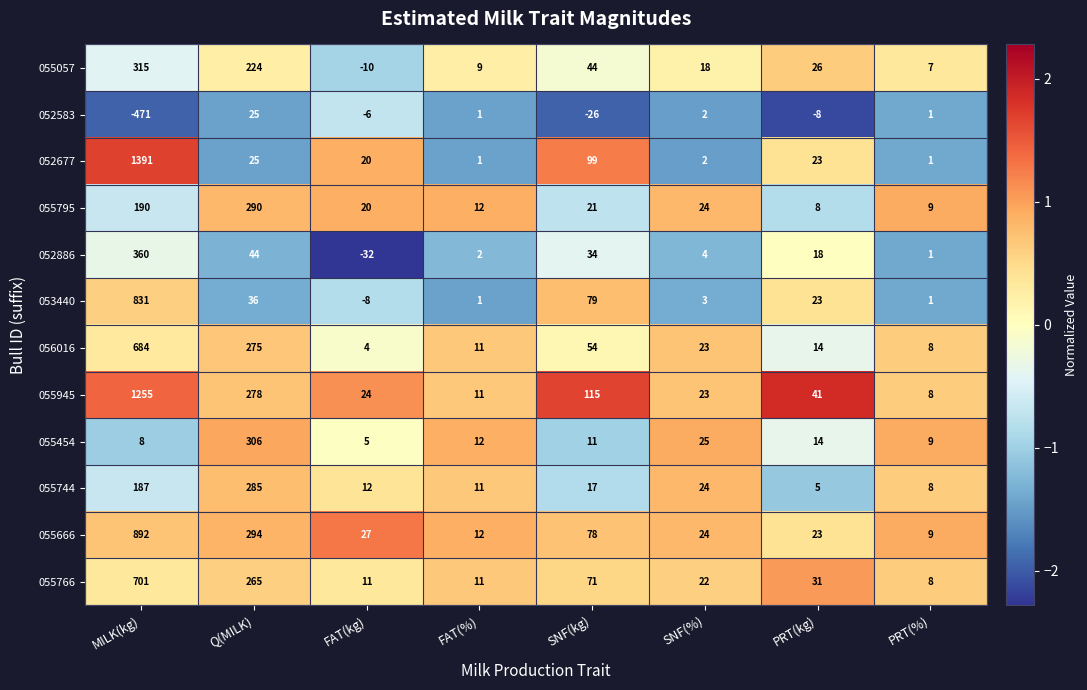

Count the number of categories in the chart.

8